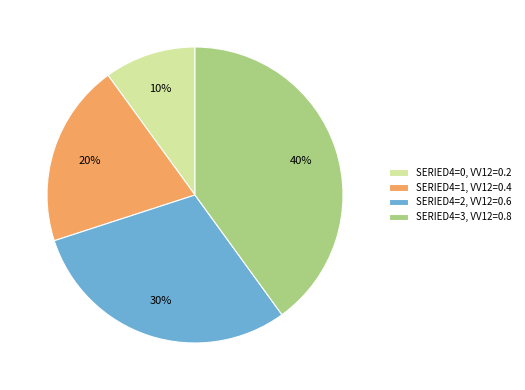

Is there a majority slice in this chart?

No